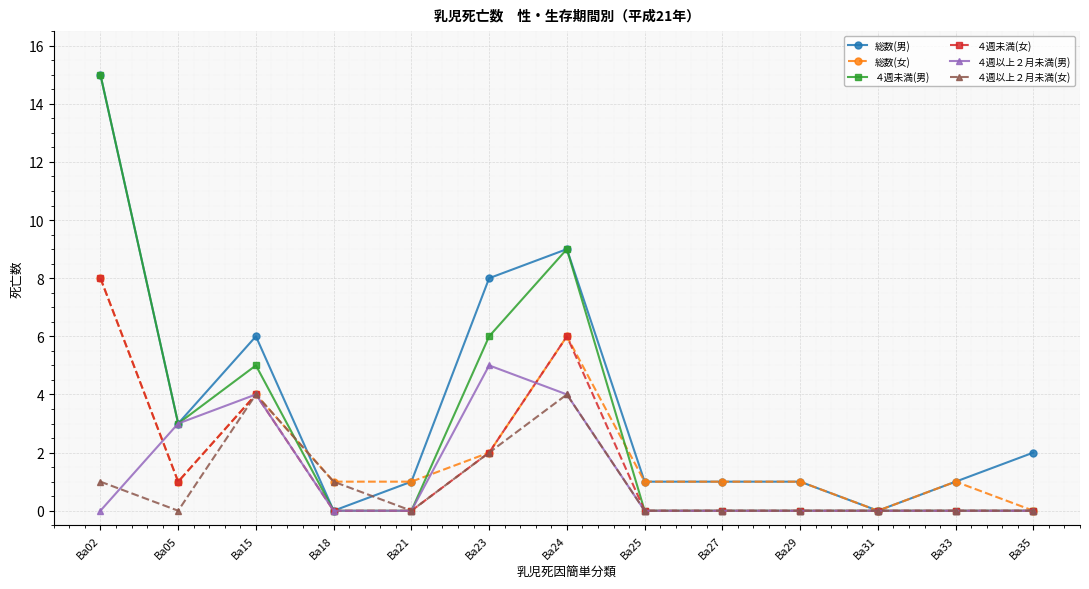

What is the difference between the maximum and minimum values in the ４週未満(女) series?

8